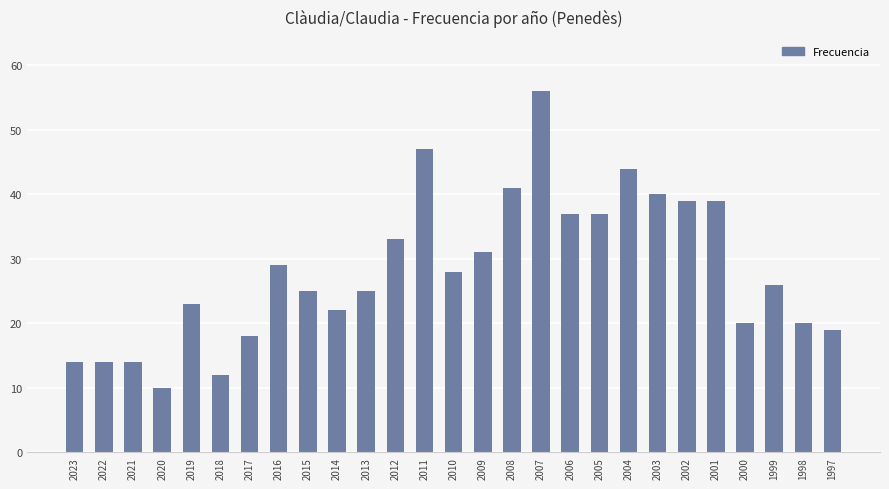

What is the change in value from 2015 to 2002?

+14